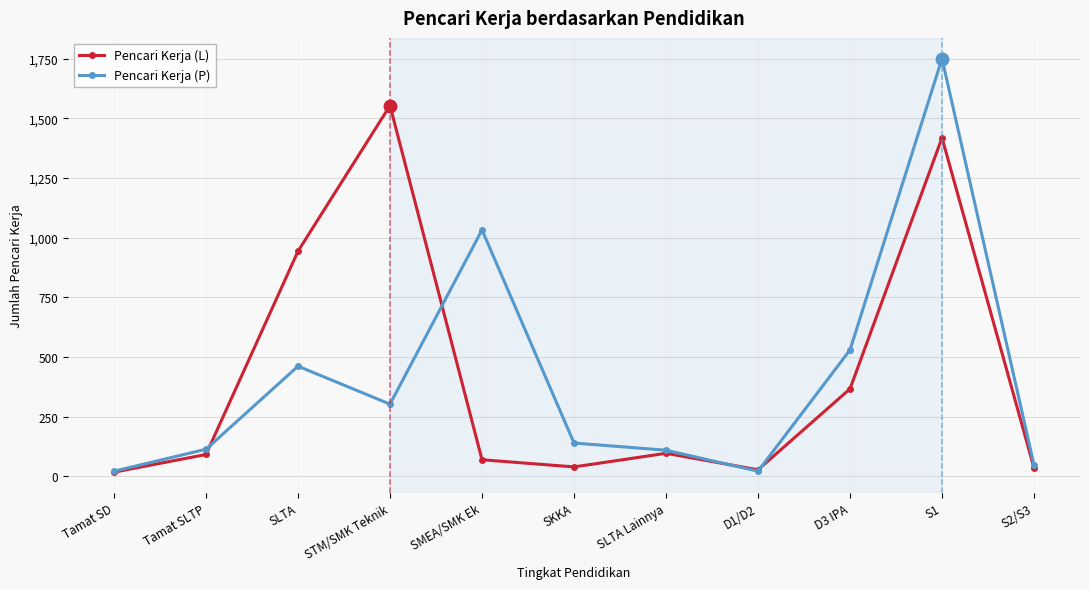

In Pencari Kerja (P), how many points are lower than both neighbors (excluding endpoints)?

2